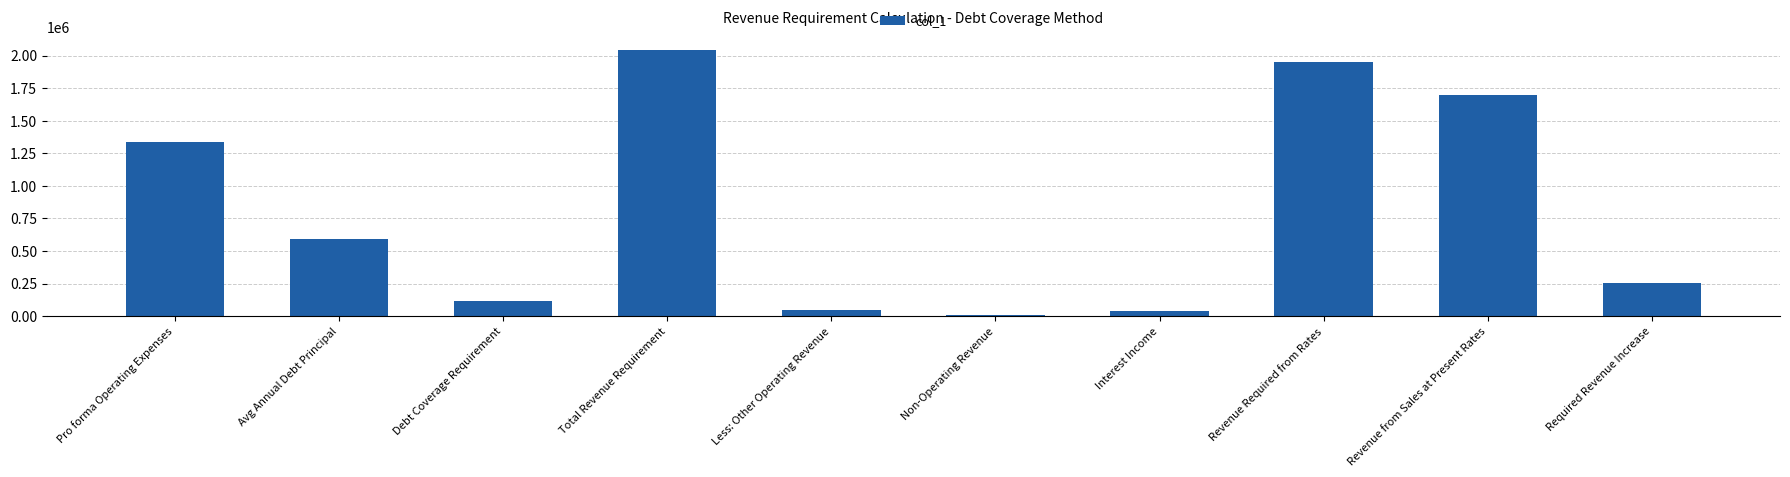

True or false: the data shows 1333092.3 at Pro forma Operating Expenses.

True